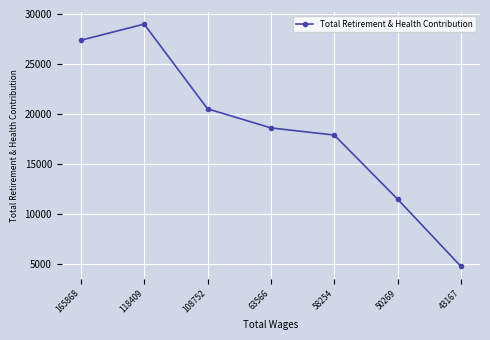

How many points are higher than both their immediate neighbors (excluding endpoints)?

1